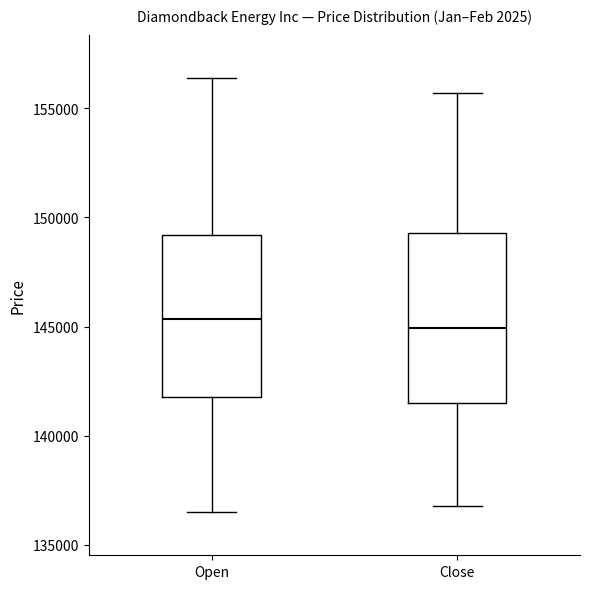

Reading left to right, read every box against the y-axis: the position of its median line, the range the box covers, and the ends of its whiskers. The values are not printed on the chart, so give them approximately, as read against the axis.

Open: median 145500, box 142000 to 149000, whiskers 136500 to 156500
Close: median 145000, box 141500 to 149500, whiskers 137000 to 155500